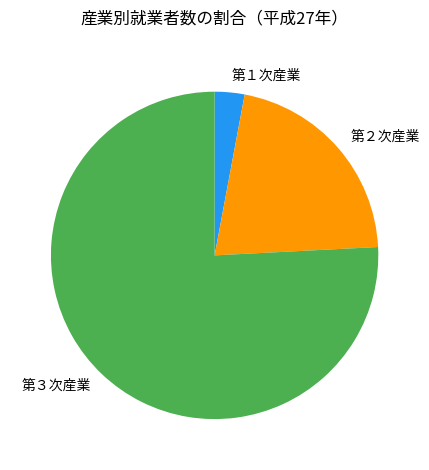

Approximately how many times larger is the value at 第１次産業 compared to 第２次産業?

0.1